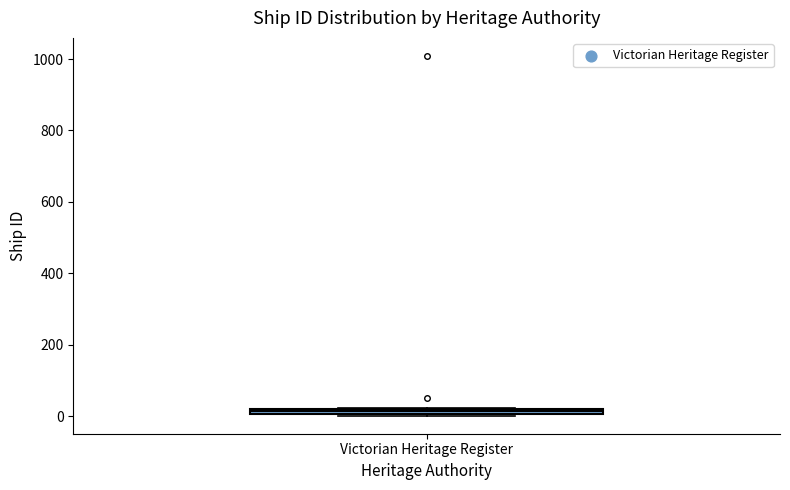

Where is the upper edge of the box for Victorian Heritage Register on the y-axis? The values are not printed on the chart, so give them approximately, as read against the axis.

20